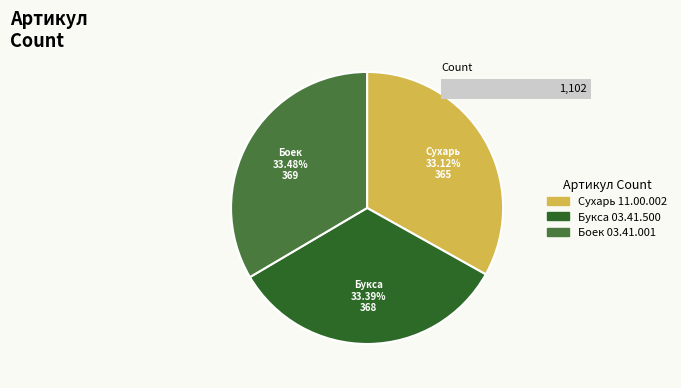

To the nearest percent, what percentage of the pie is Боек 03.41.001?

33%